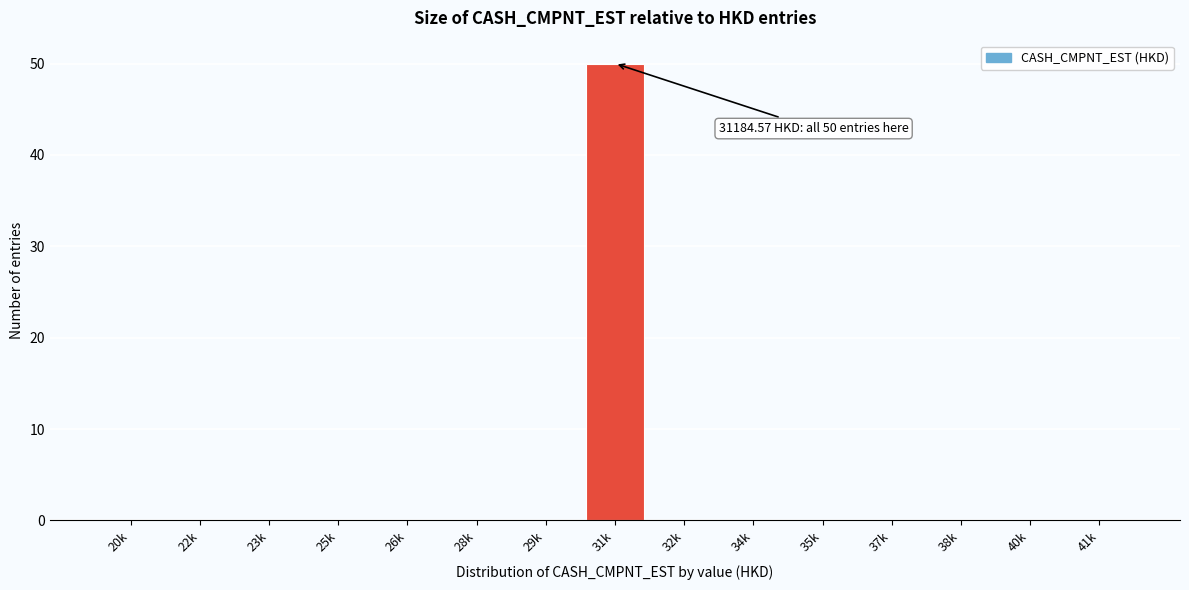

Reading left to right, what are all the values shown in this chart?

20k=0	22k=0	23k=0	25k=0	26k=0	28k=0	29k=0	31k=50	32k=0	34k=0	35k=0	37k=0	38k=0	40k=0	41k=0